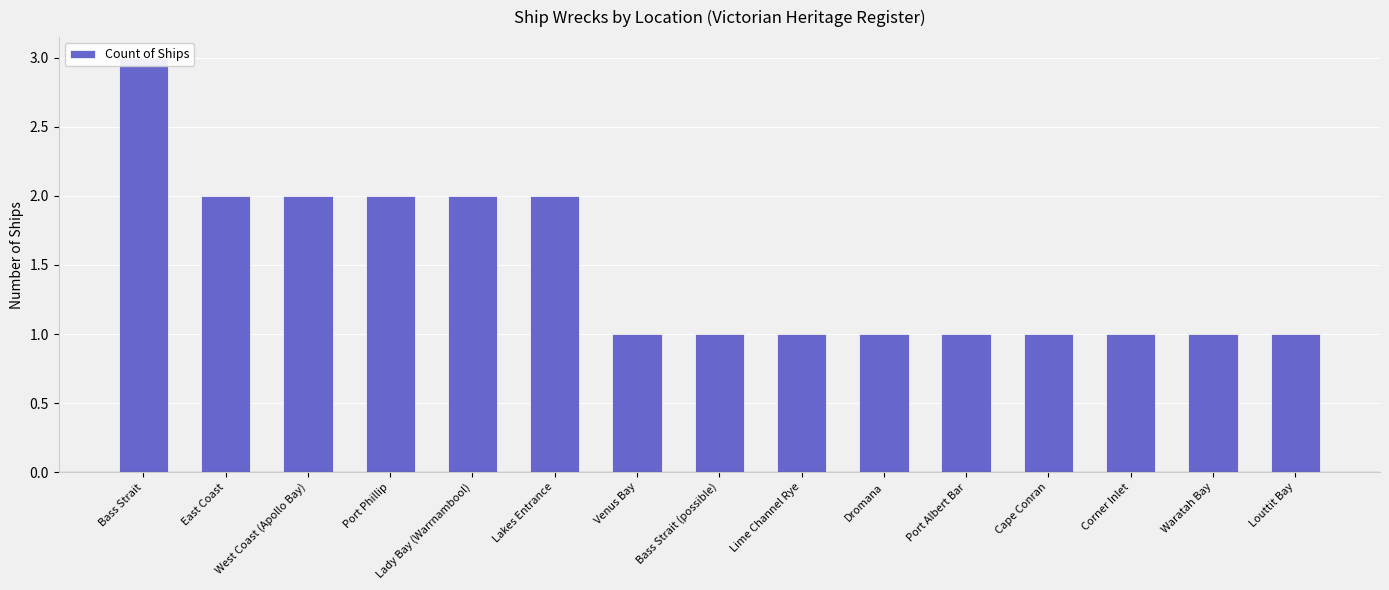

Are the bars horizontal?

No